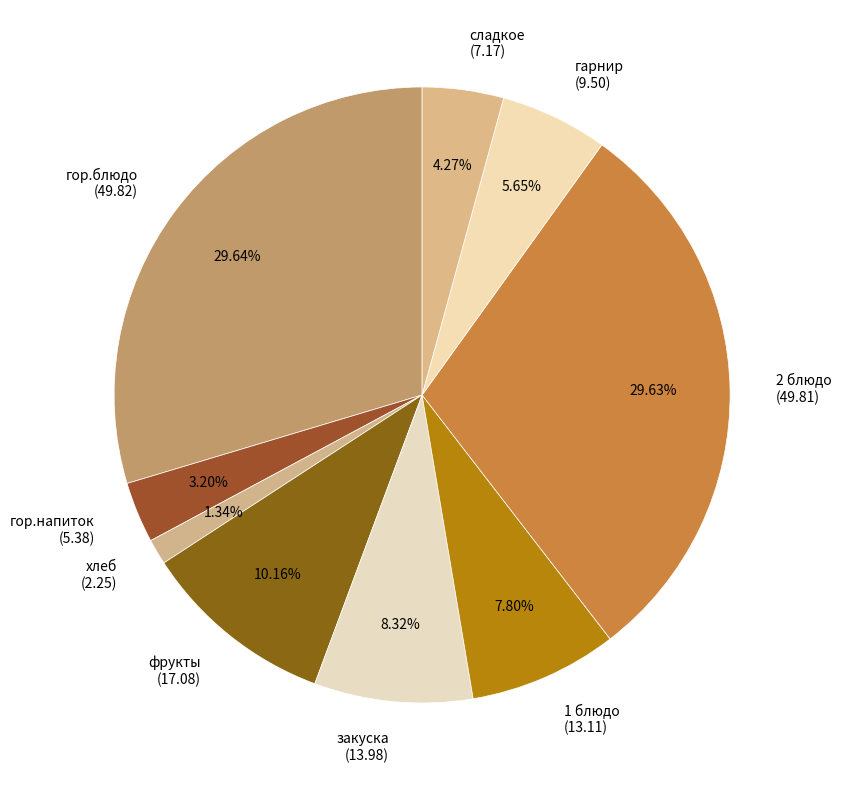

What is the smallest slice in the pie chart?

хлеб